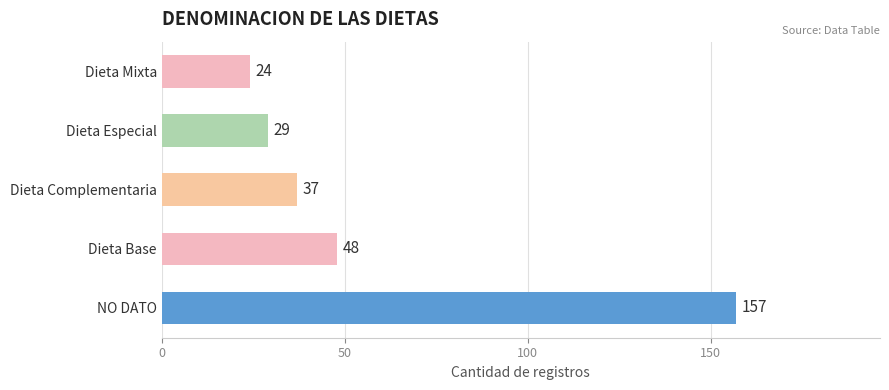

What is the average value?

59